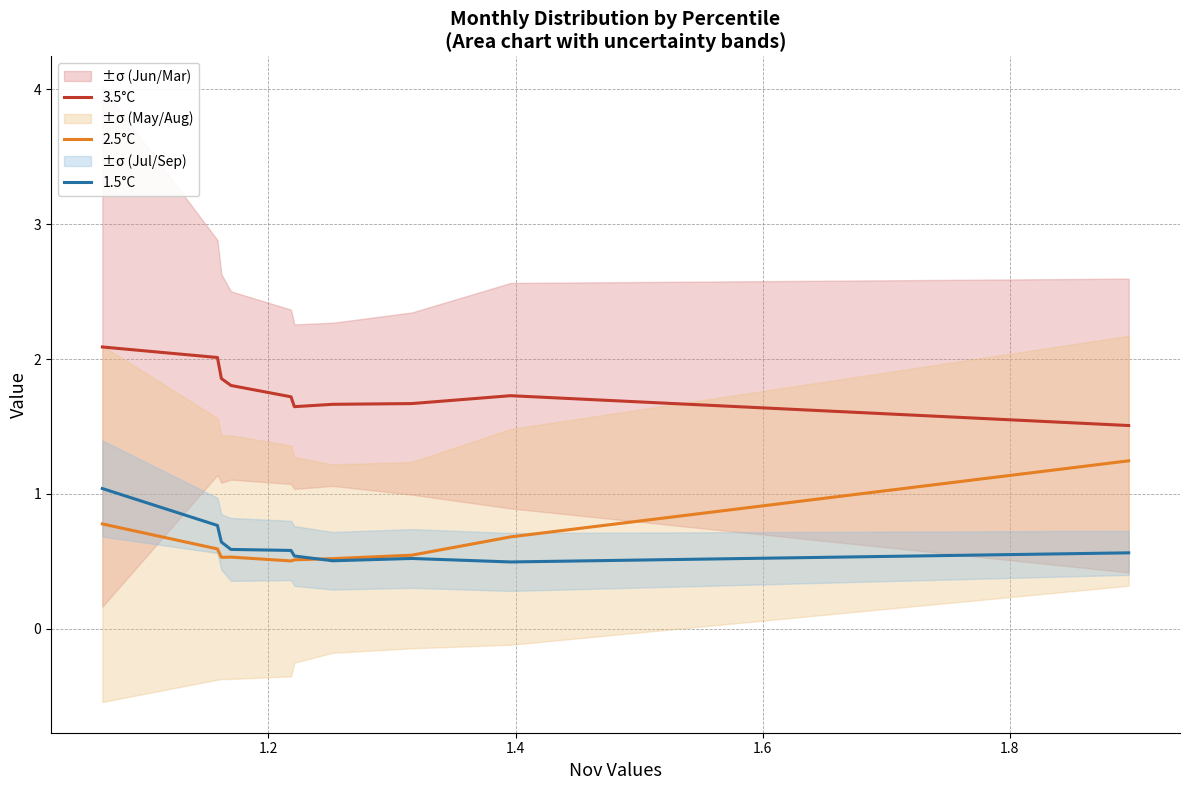

True or false: 3.5°C and 2.5°C cross at least once.

False